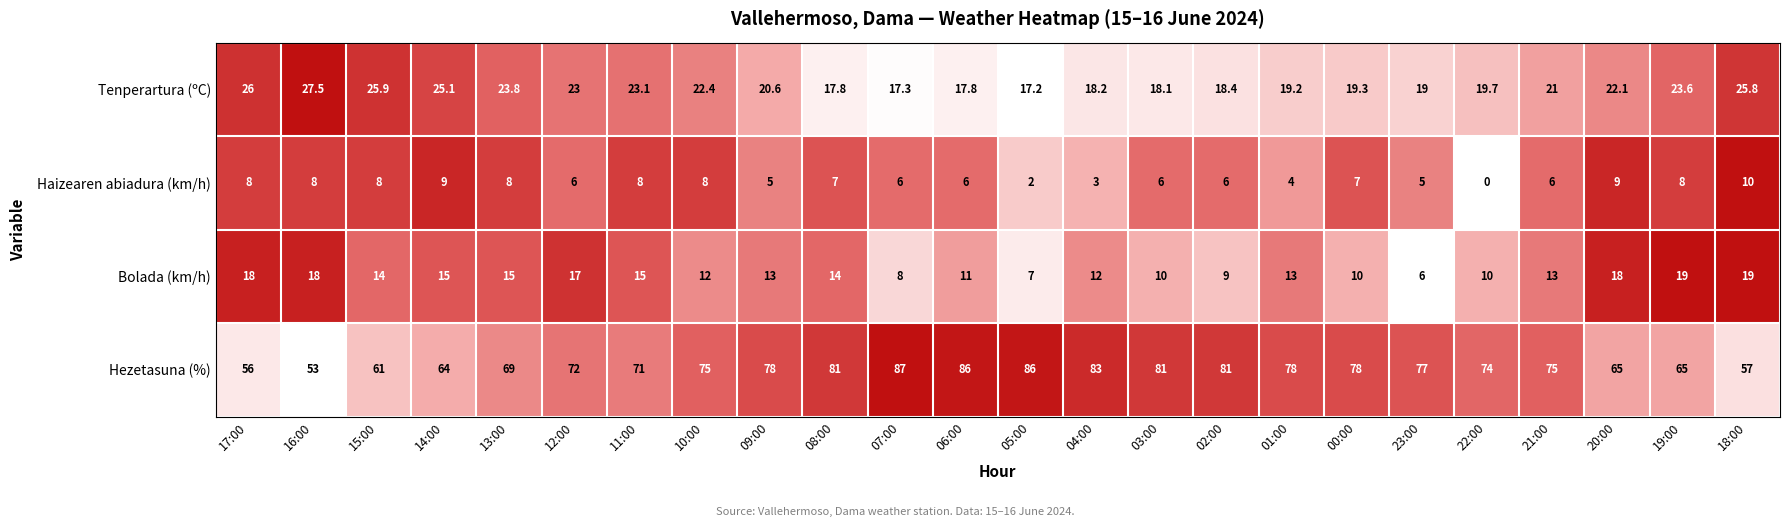

At how many categories does at least one series exceed 0?

24